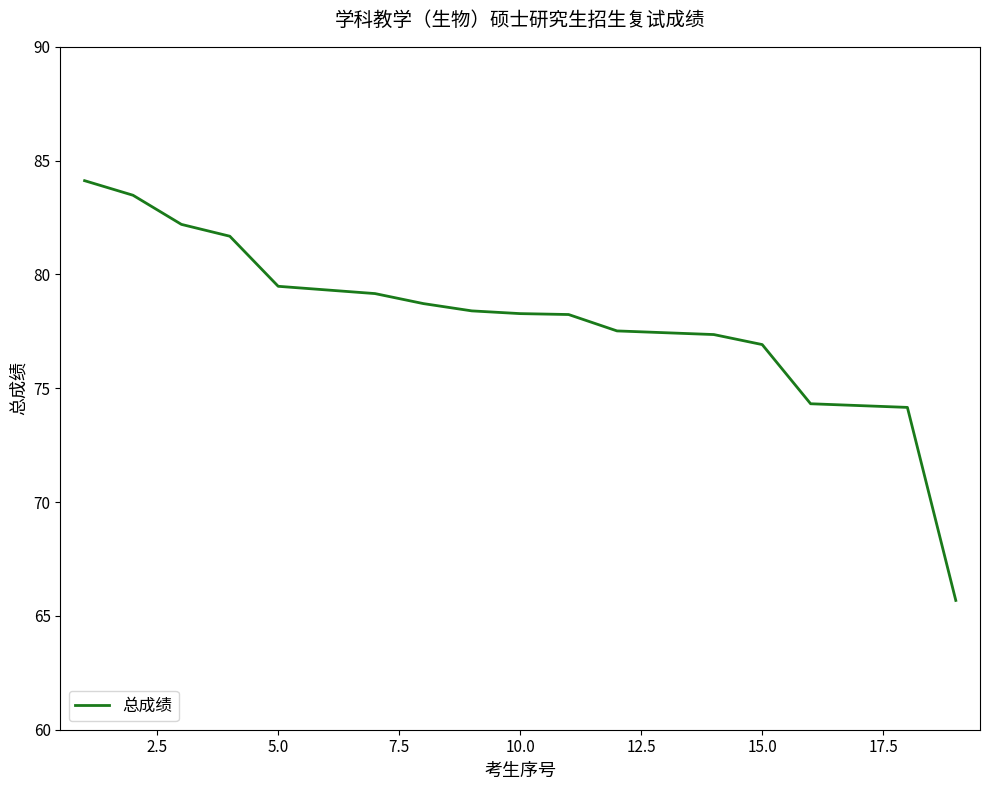

How many values exceed 78?

11